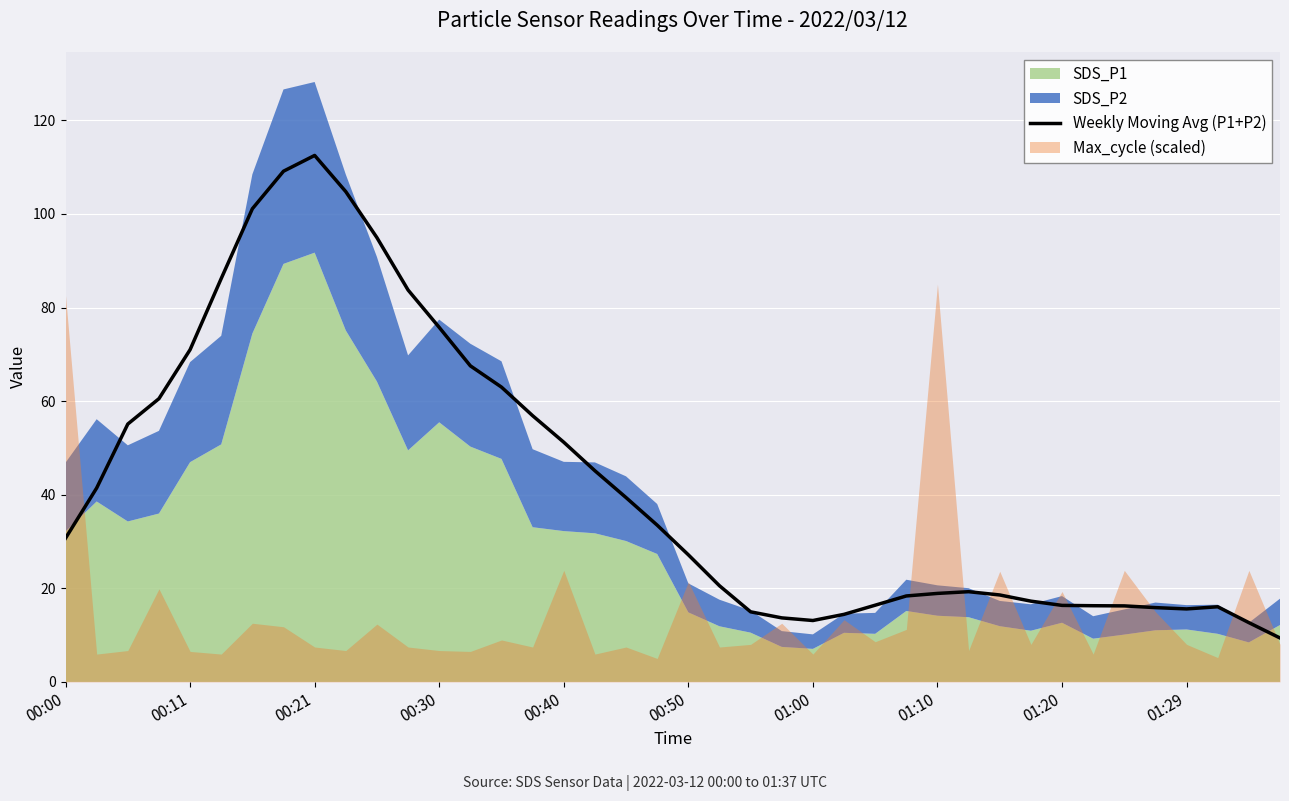

At which label does Weekly Moving Avg (P1+P2) reach its peak?

00:21